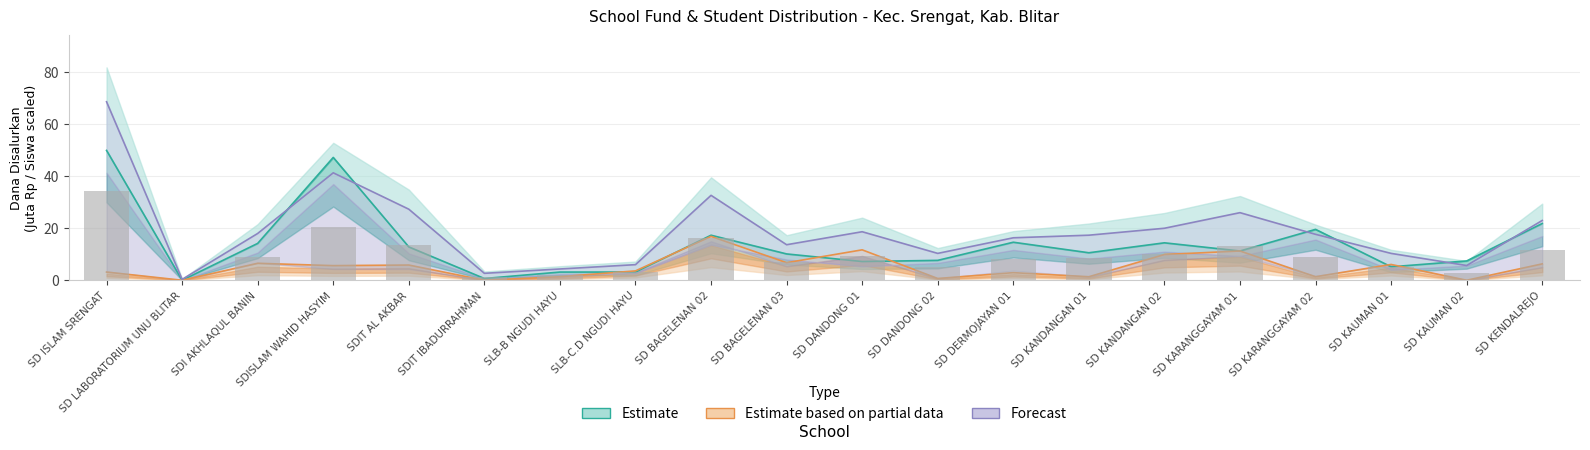

The value of Pemberian Dana at SD KANDANGAN 02 is 6.2. True or false?

False